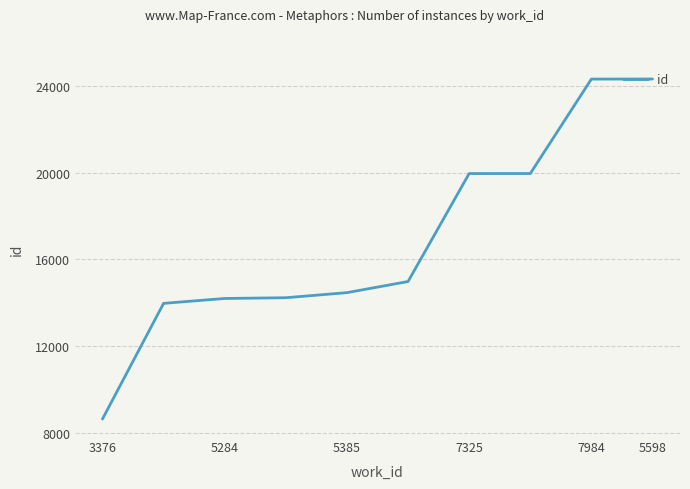

What is the greatest value displayed?

24306